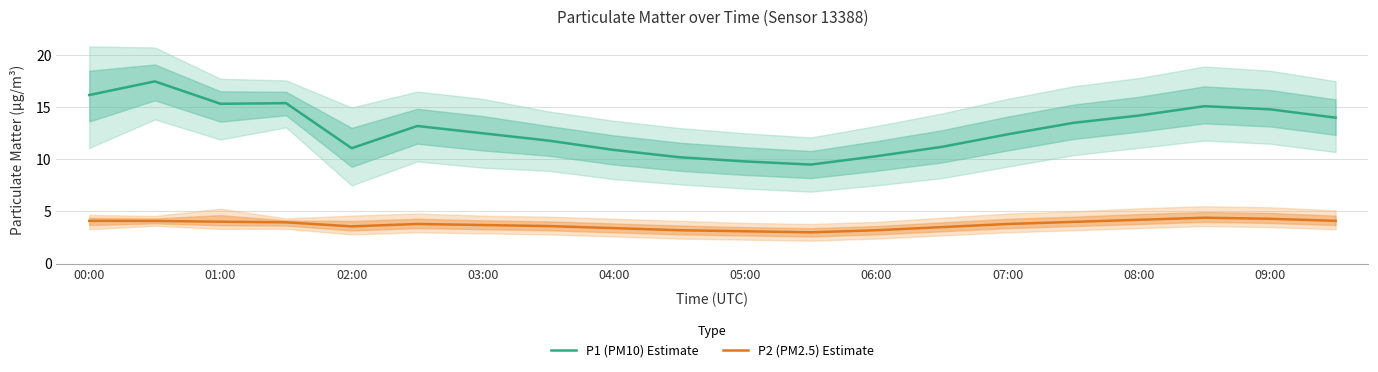

What is the sum of all P1 (PM10) Estimate values?

258.8